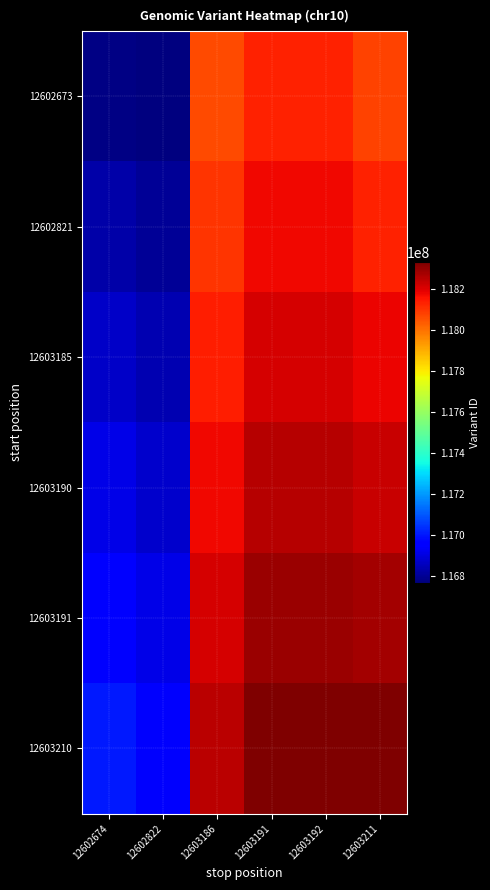

Rank the series by their average value, from lowest to highest.

12602673, 12602821, 12603185, 12603190, 12603191, 12603210